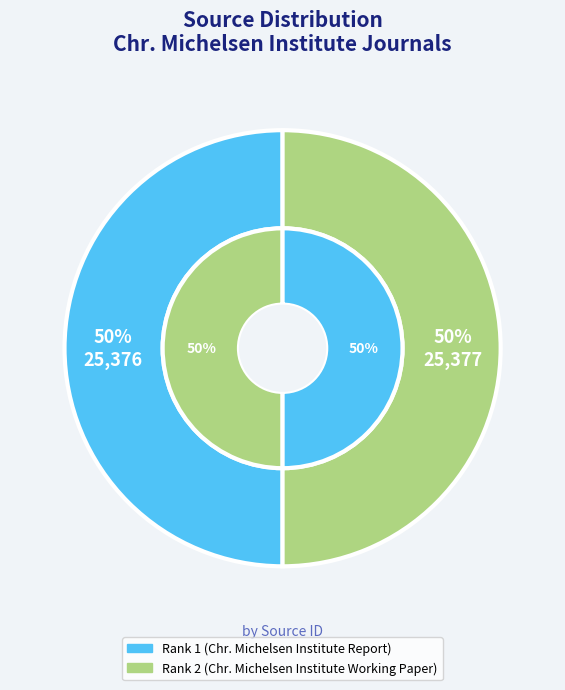

Which category accounts for the majority?

Rank 2 (Chr. Michelsen Institute Working Paper)